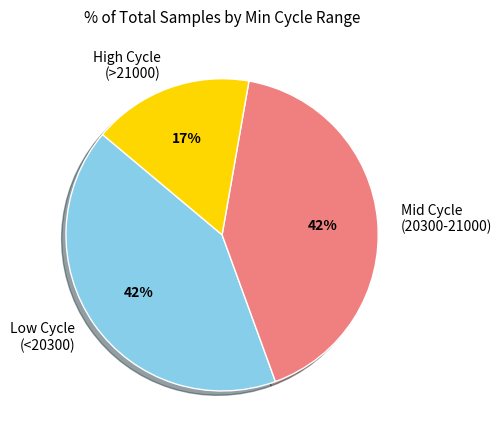

Count the number of slices in the pie.

3